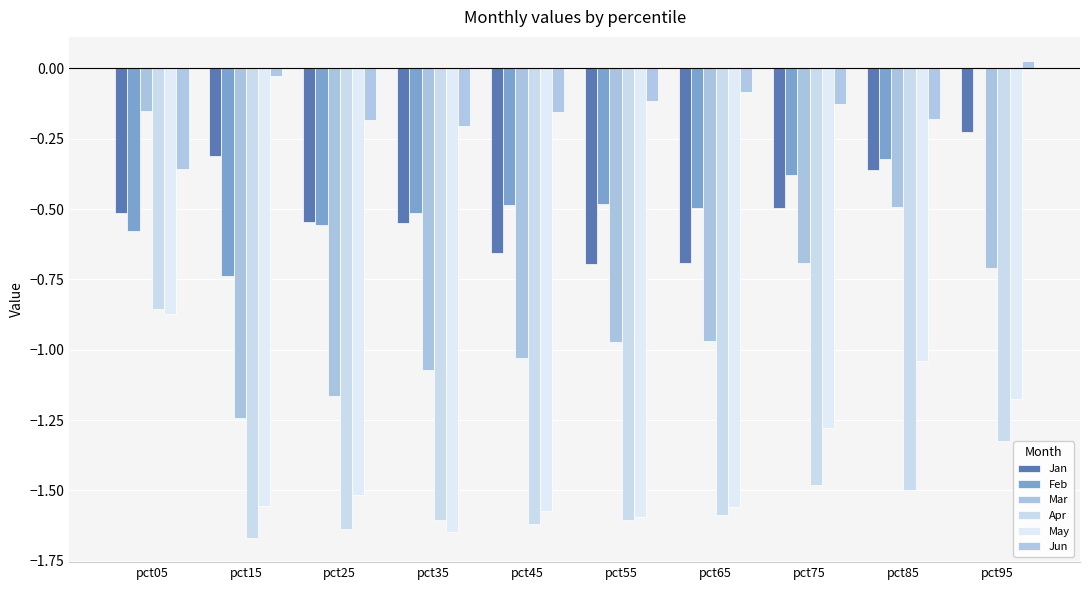

Rank the series at pct05 from highest to lowest value.

Mar, Jun, Jan, Feb, Apr, May